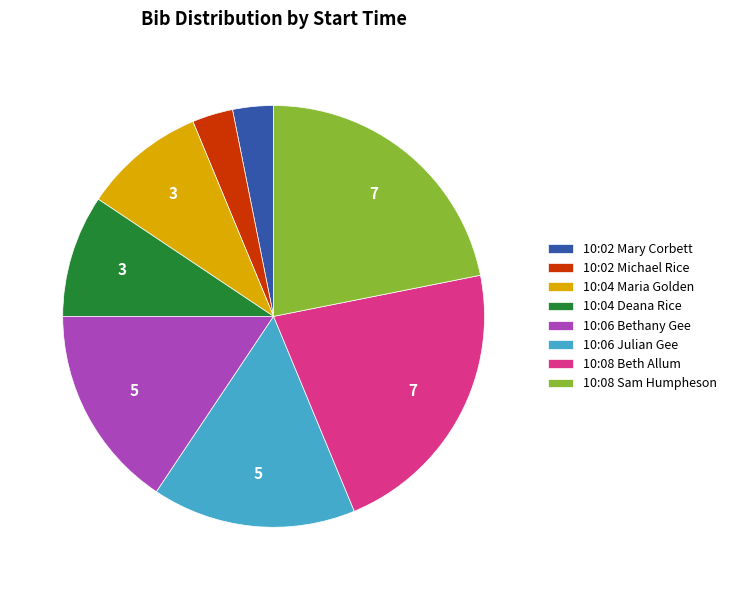

Combined, do 10:02 Michael Rice and 10:06 Julian Gee account for over 50%?

No